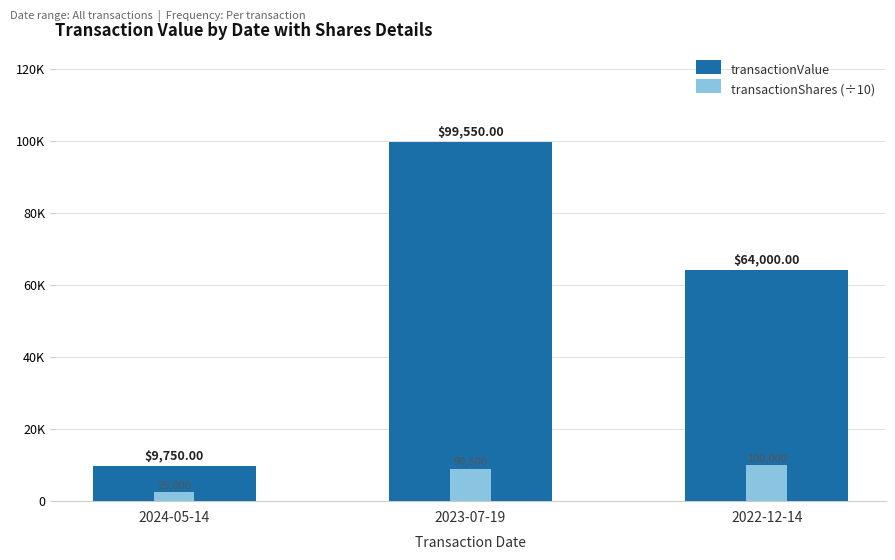

Reading right to left, transcribe all the data shown in this chart.

transactionValue: 2022-12-14=64000	2023-07-19=99550	2024-05-14=9750
transactionShares (÷10): 2022-12-14=10000	2023-07-19=9050	2024-05-14=2500